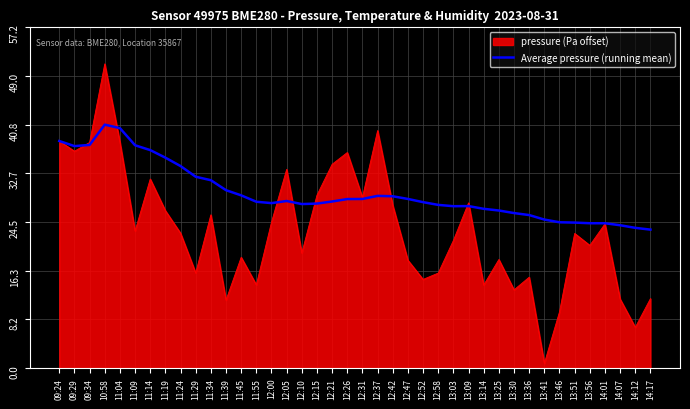

True or false: Average pressure (running mean) has a value of 27.7 at 12:00.

True